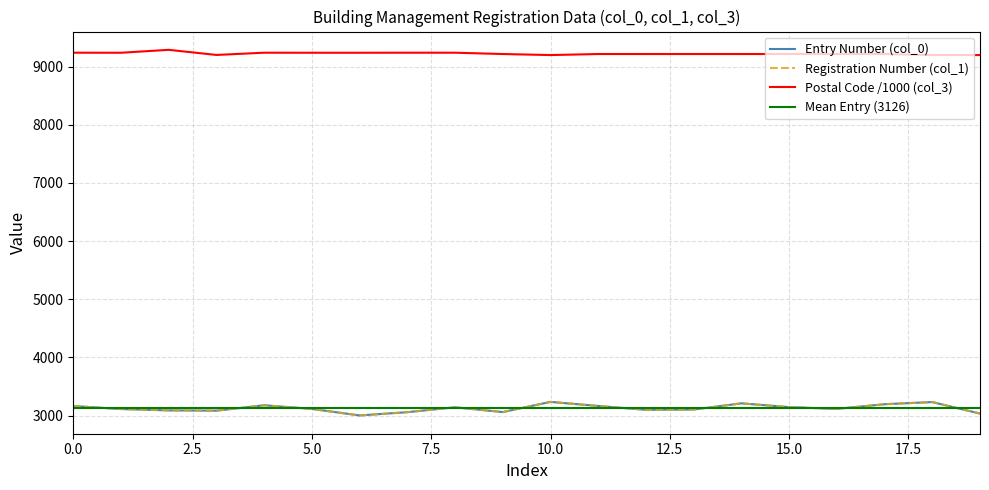

What is the label of the 8th point from the left?

3058